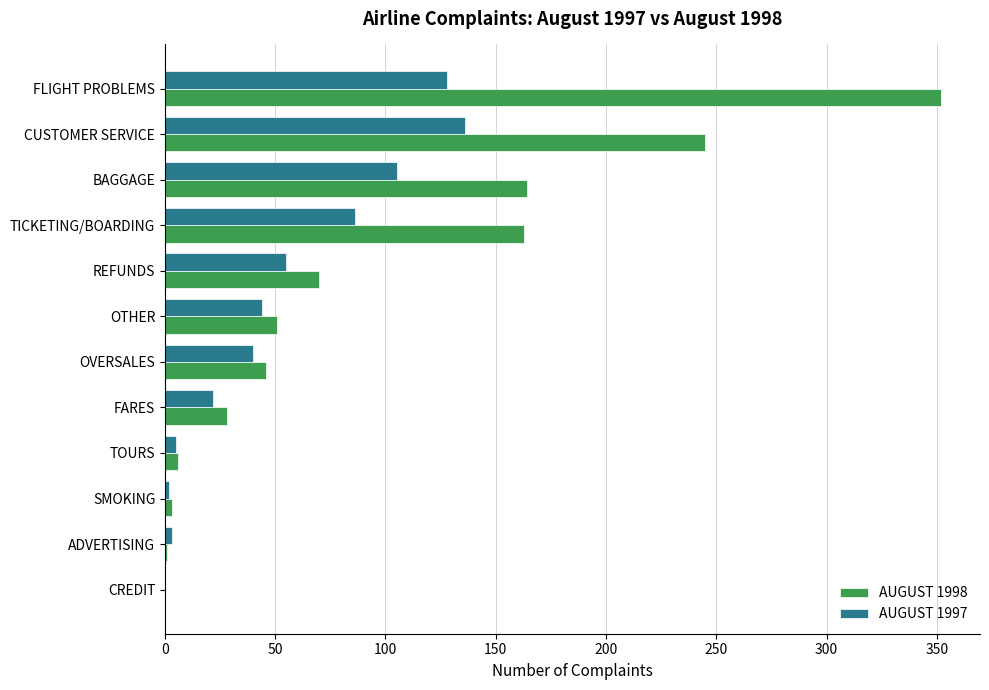

Which series has the largest total across all categories?

AUGUST 1998